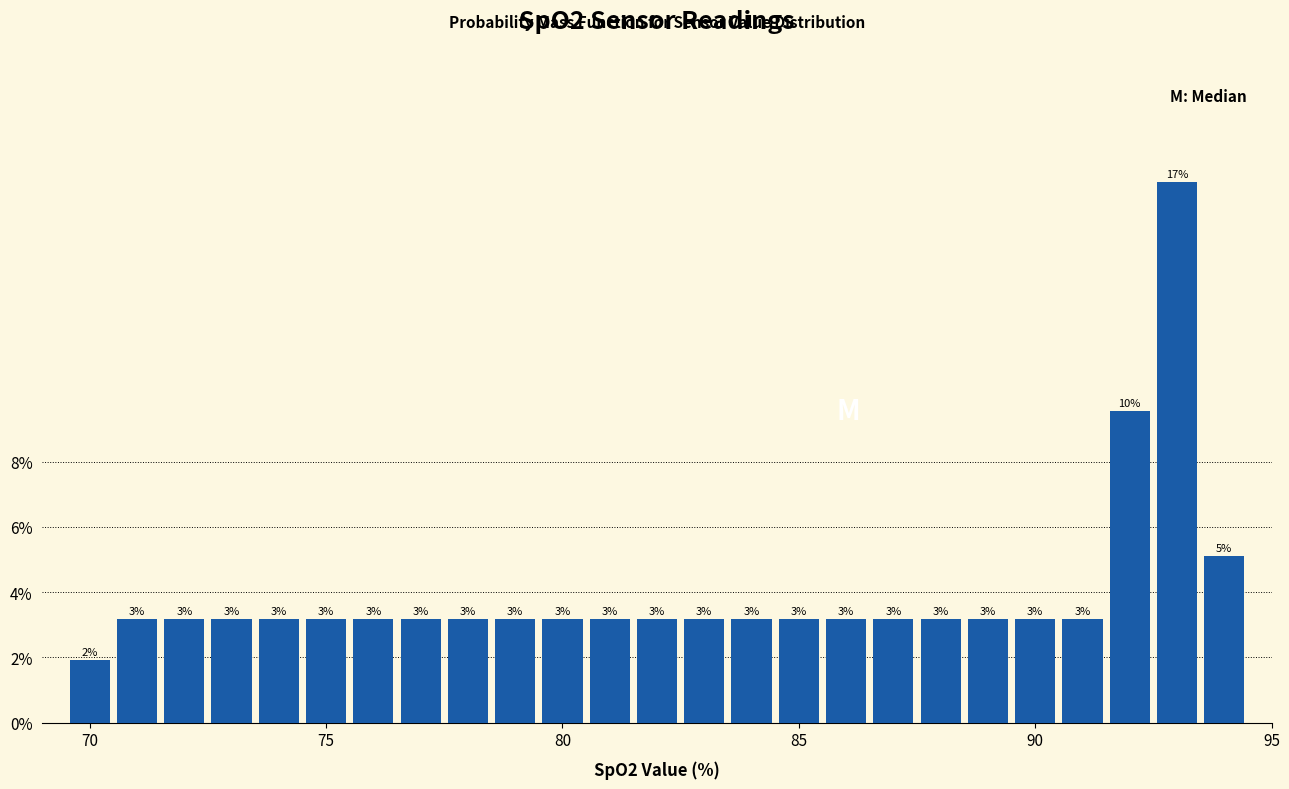

Around what value on the x-axis is the tallest bar? Give the approximate position of its centre, as read against the axis.

93.0